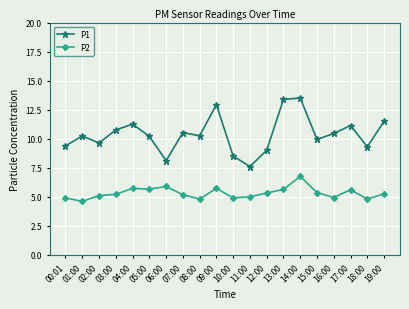

What is the spread (max minus min) of values at 07:00?

5.3